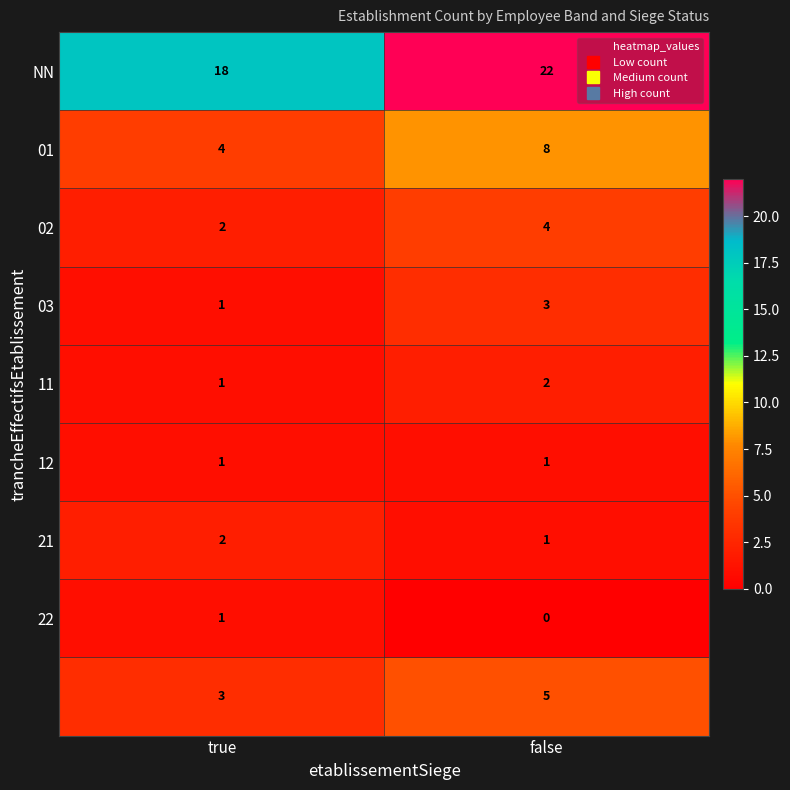

At which category is the sum across all series the highest?

false